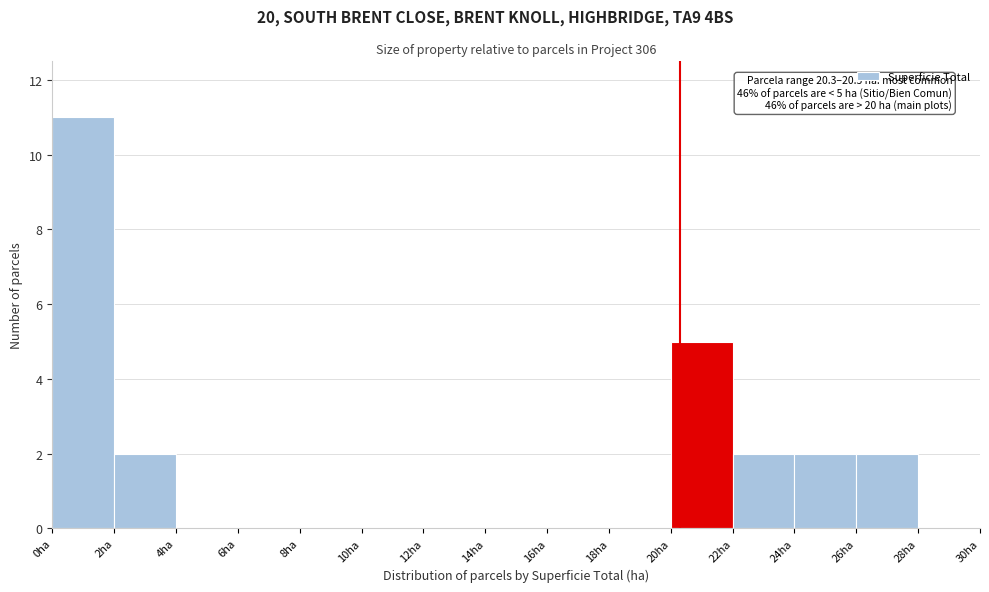

Which range on the x-axis has the tallest bar?

0 to 2